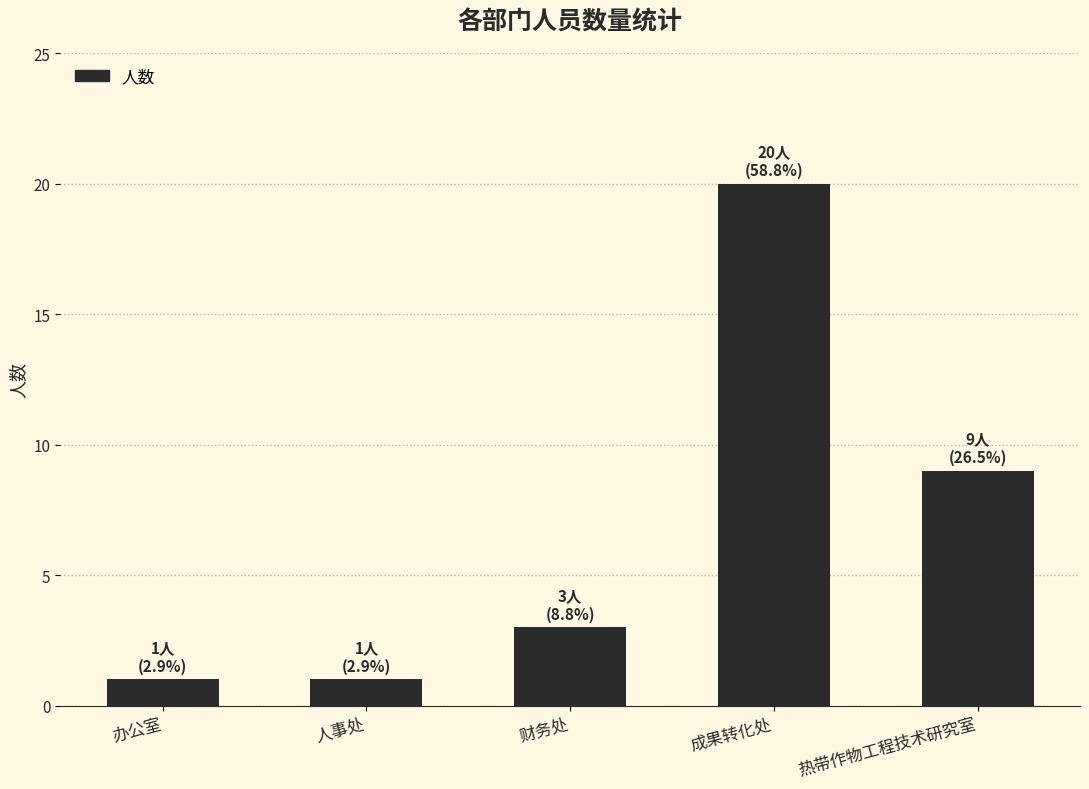

Where is the data nearest to the value 10?

热带作物工程技术研究室